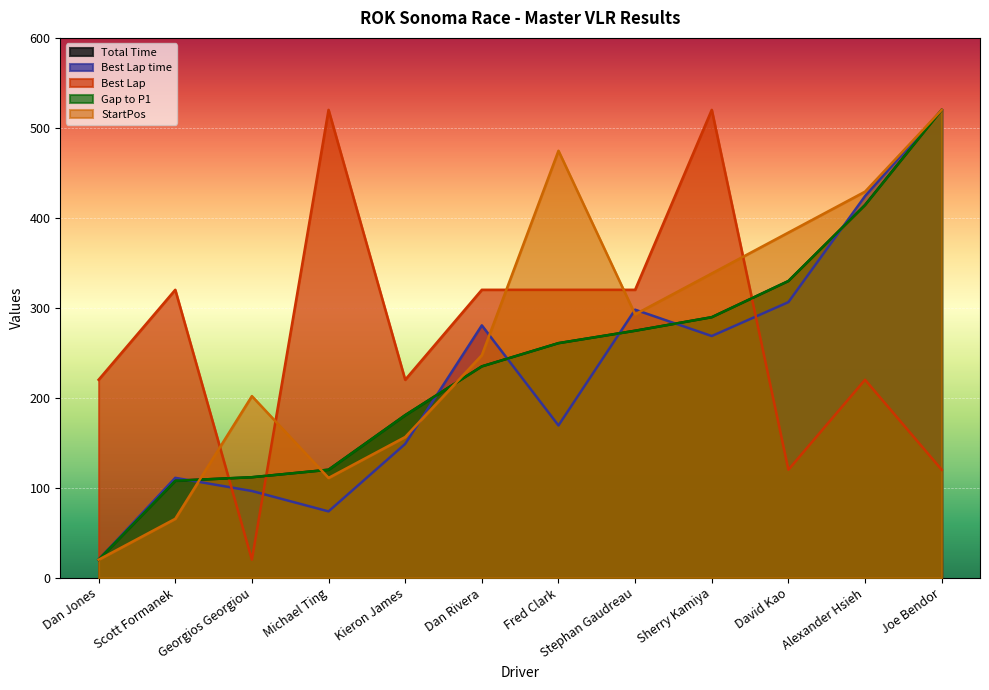

Which series ends up on top after the final intersection of Total Time and Best Lap?

Total Time